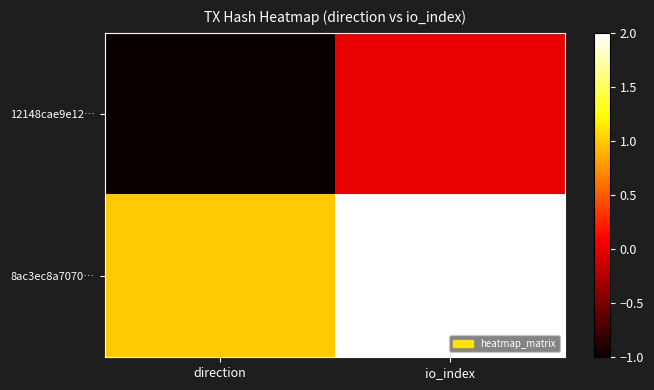

What is the smallest value displayed?

-1